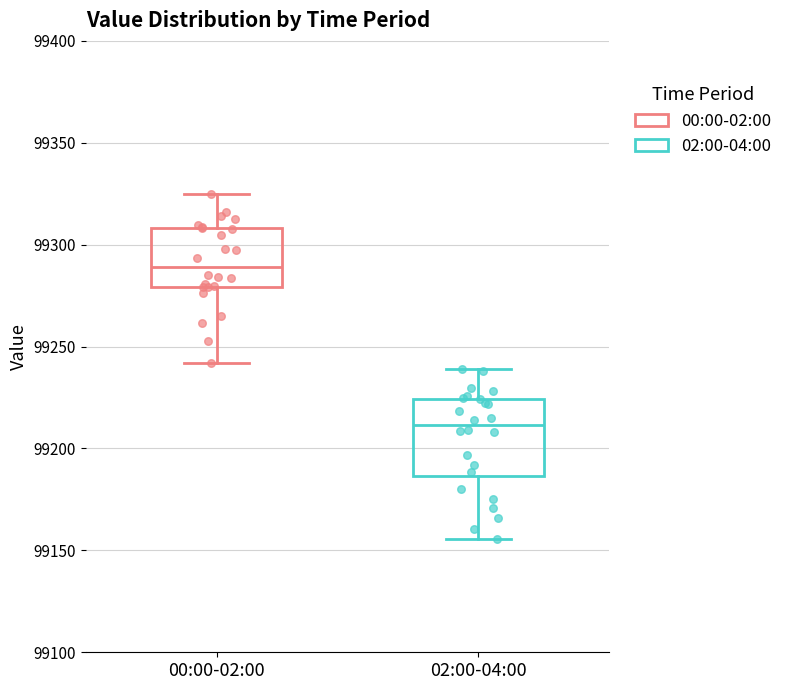

Comparing the boxes themselves (not the whiskers), which one is the tallest?

02:00-04:00